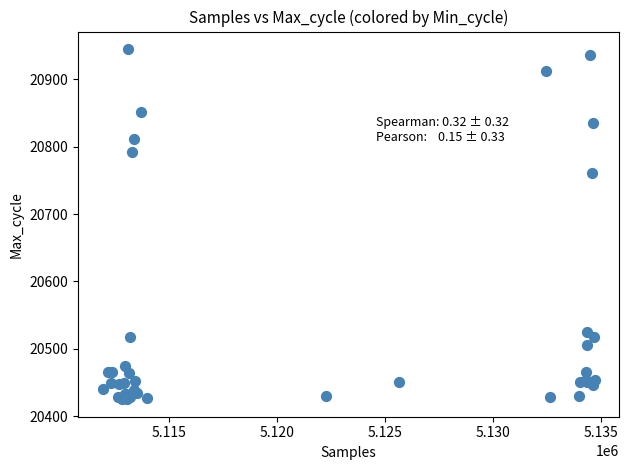

What Y value in the scatter plot is closest to 20685?

20761